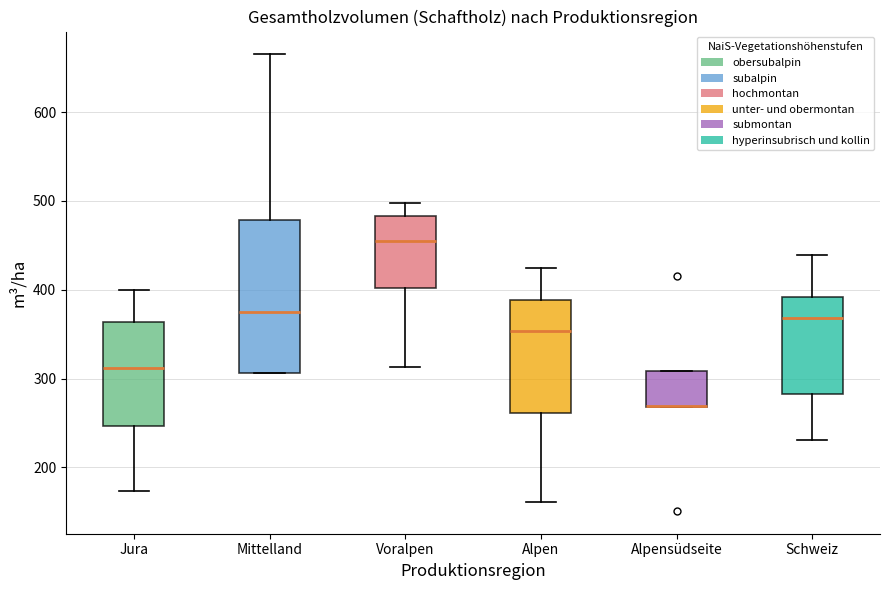

Which box is the tallest, from its lower edge to its upper edge?

Mittelland